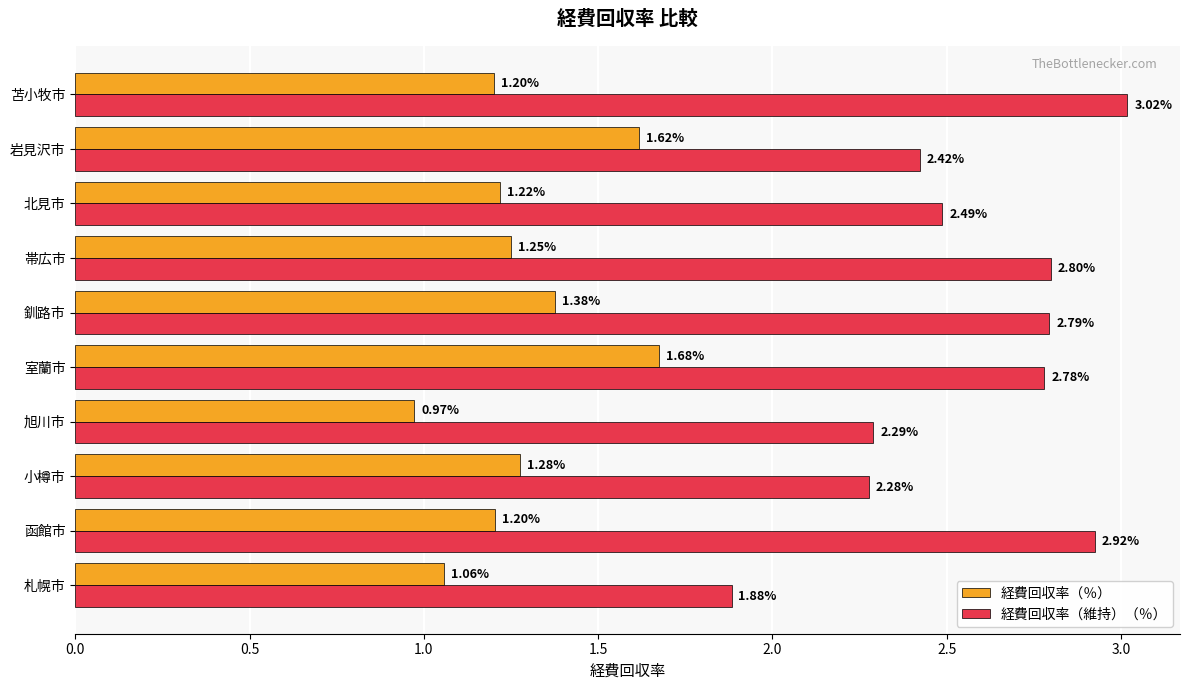

At which category is the sum across all series the highest?

室蘭市